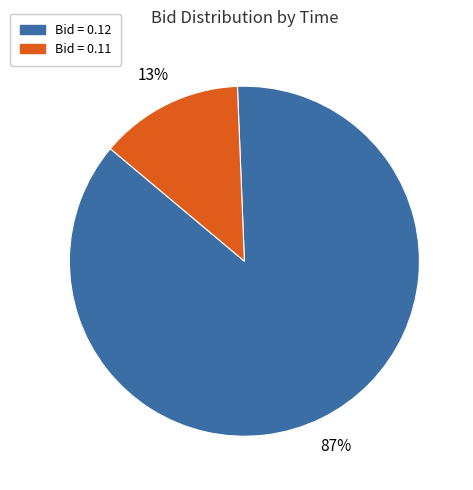

Does any single category account for the majority?

Yes